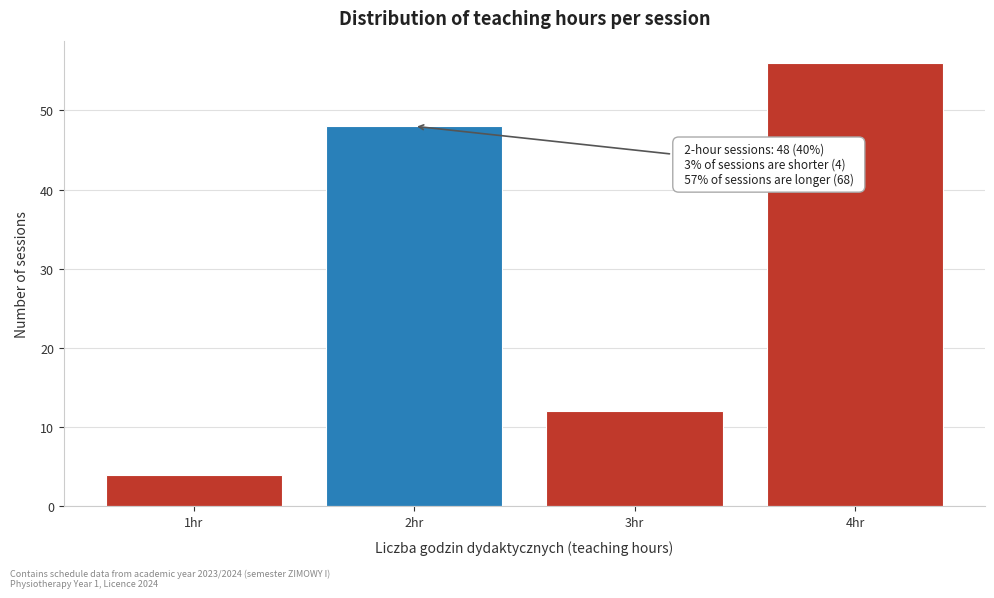

Reading left to right, list all the values displayed in this chart.

1hr=4	2hr=48	3hr=12	4hr=56